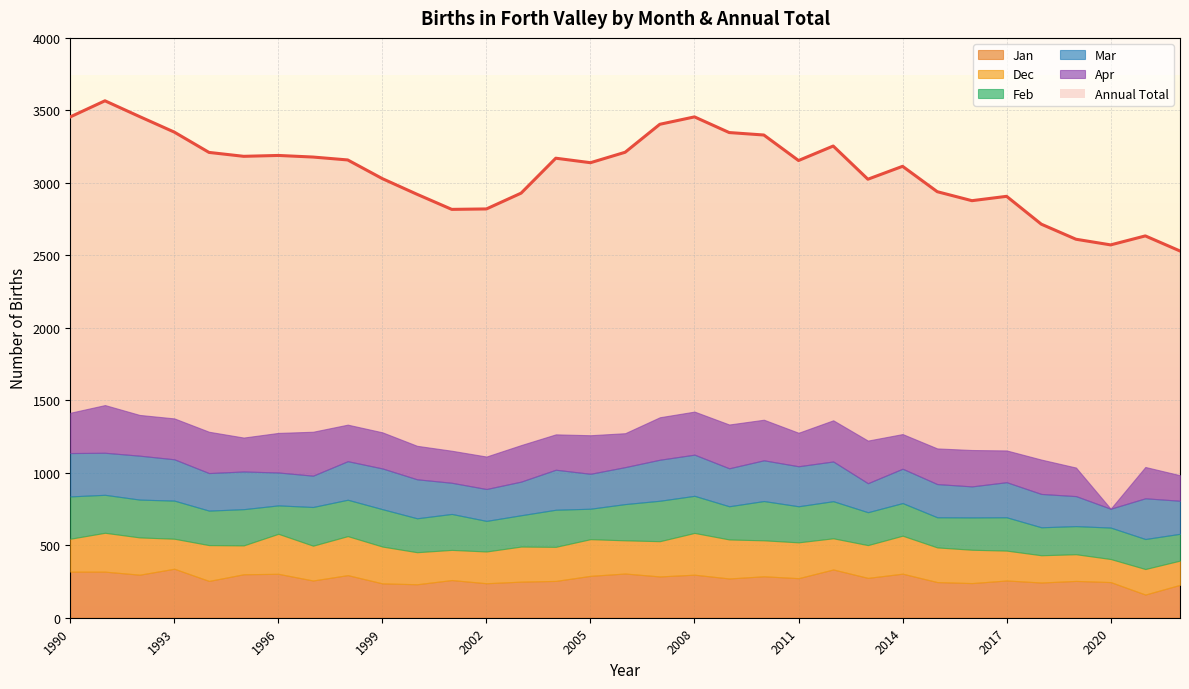

What is the greatest value displayed?

3566